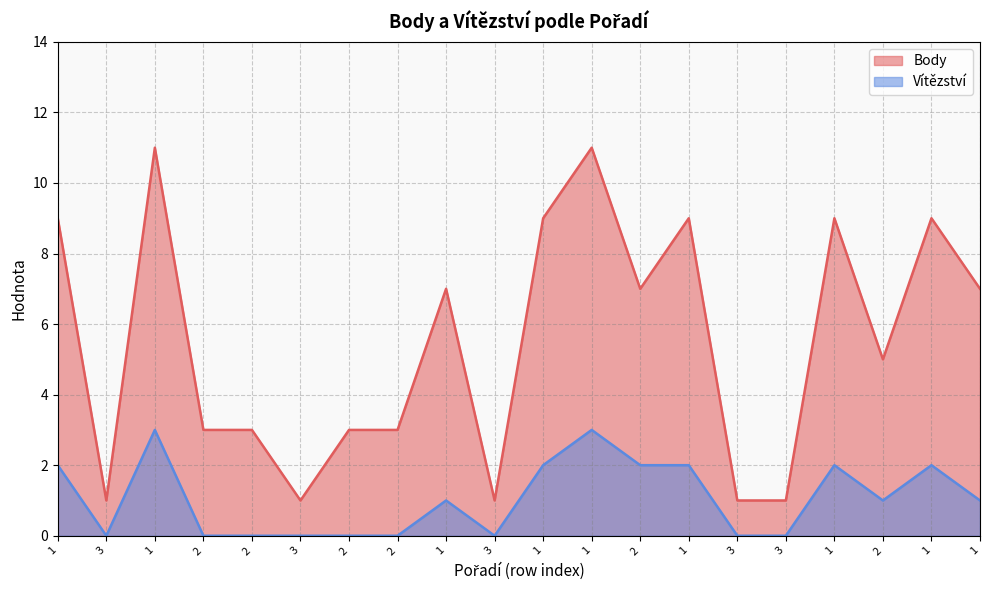

Which series has the widest spread of values?

Body